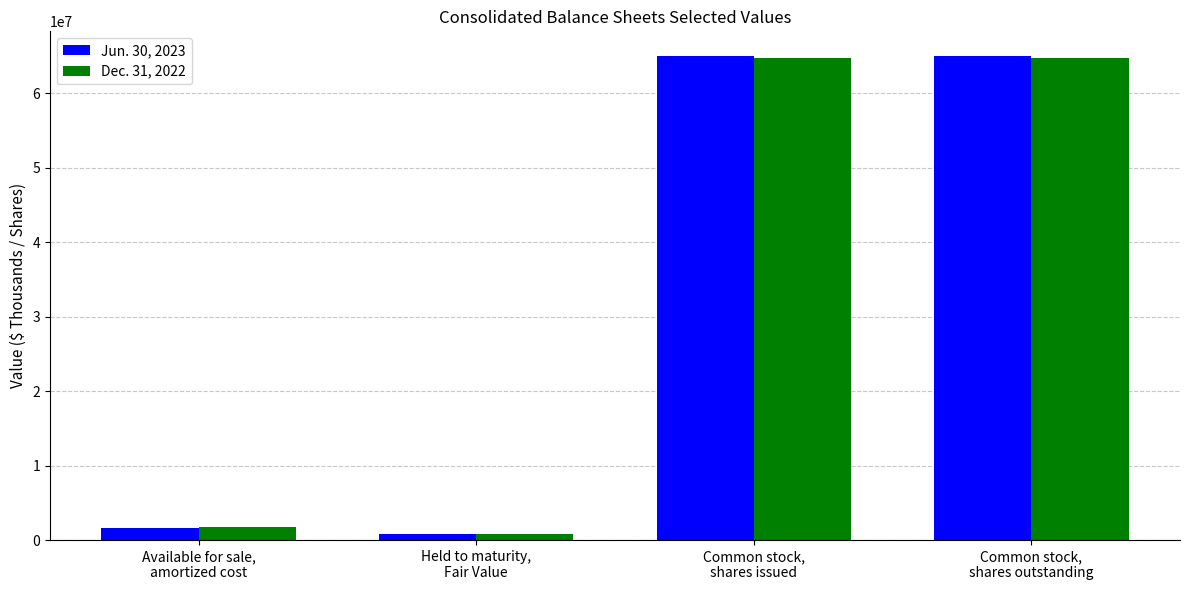

Does the chart contain stacked bars?

No